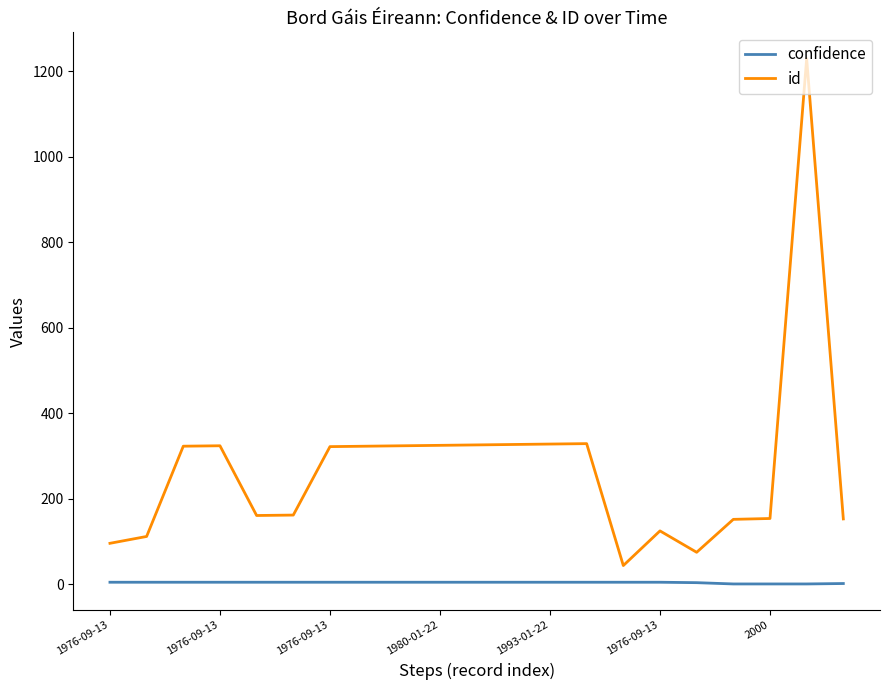

What is the average value of the confidence series?

4